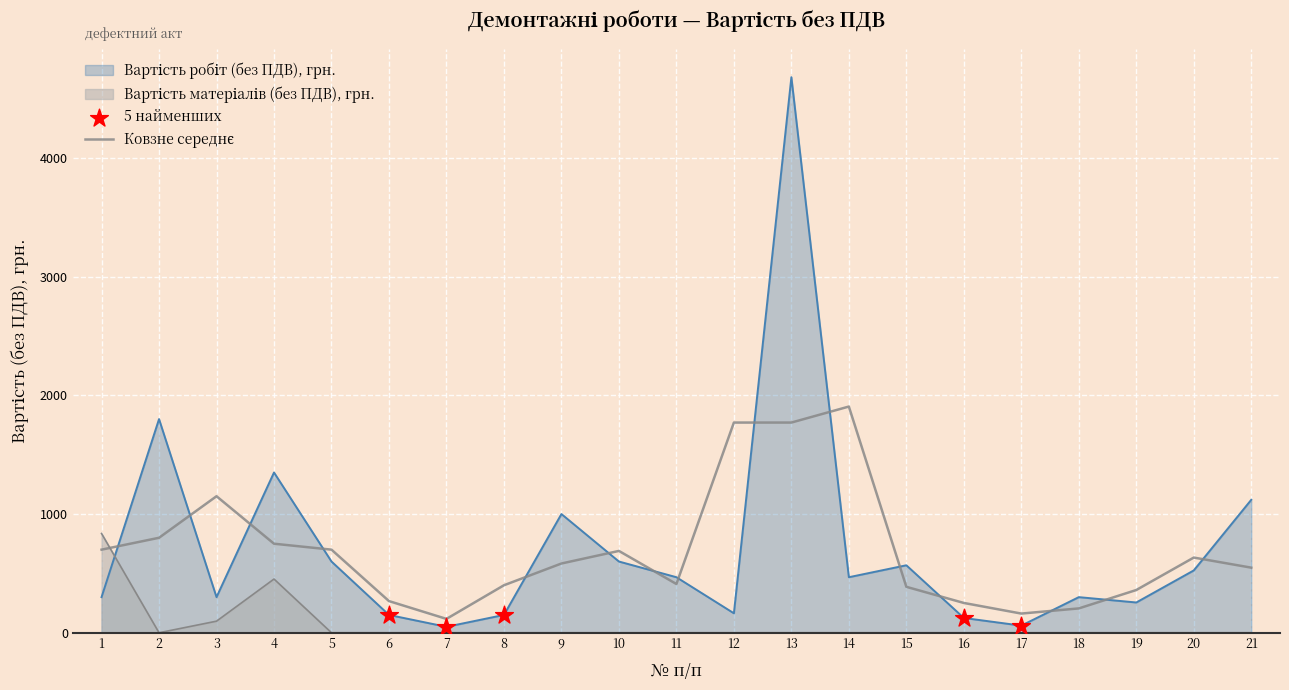

What are all the series names shown in the legend?

Вартість робіт (без ПДВ), грн., Вартість матеріалів (без ПДВ), грн.